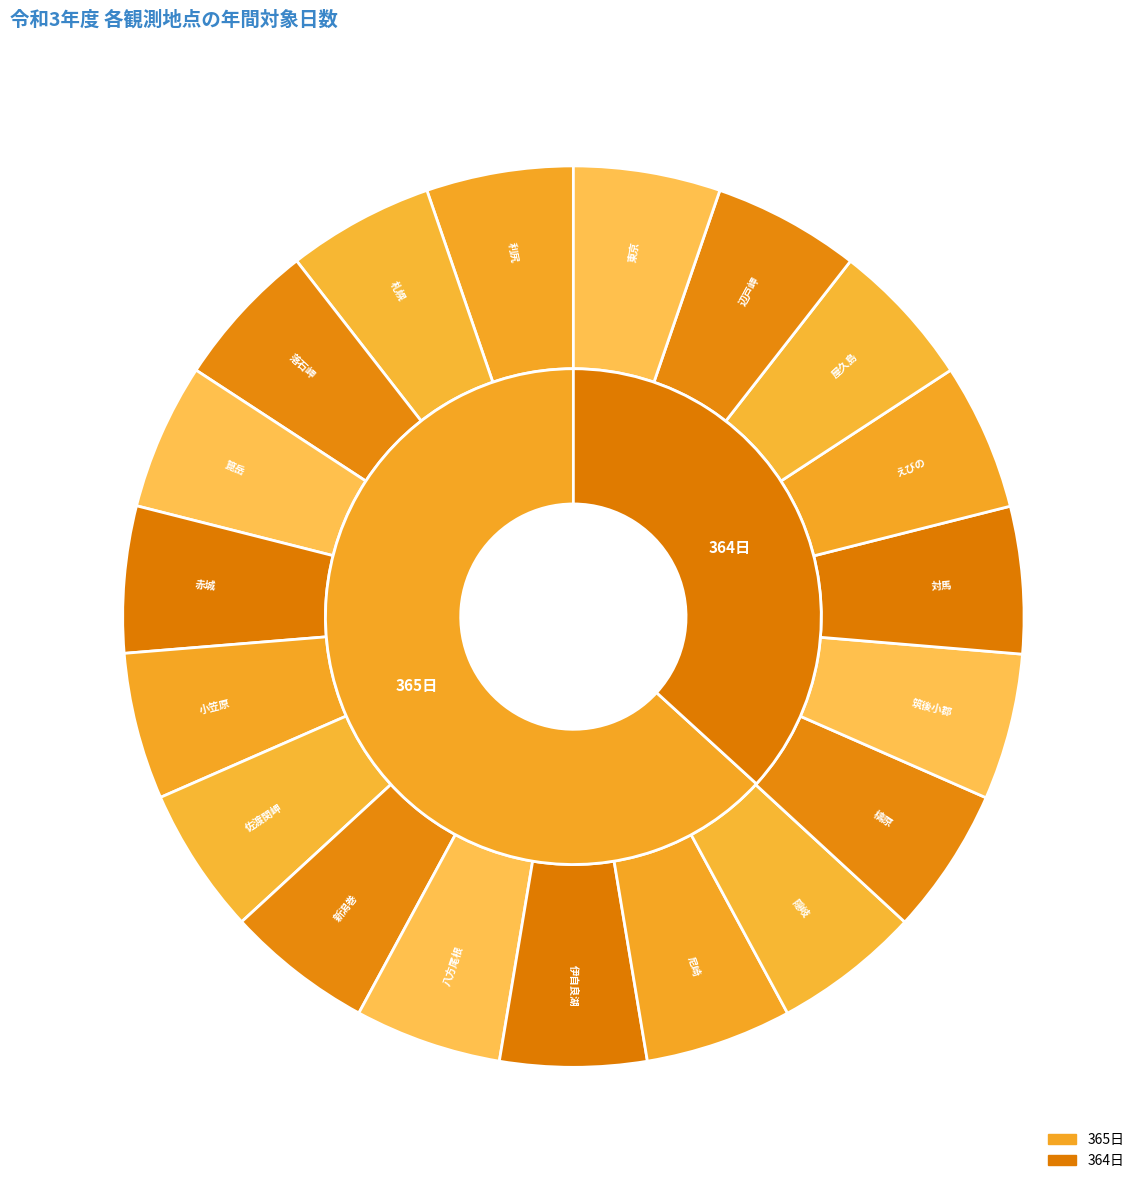

Combined, do 箟岳 and 対馬 account for over 50%?

No